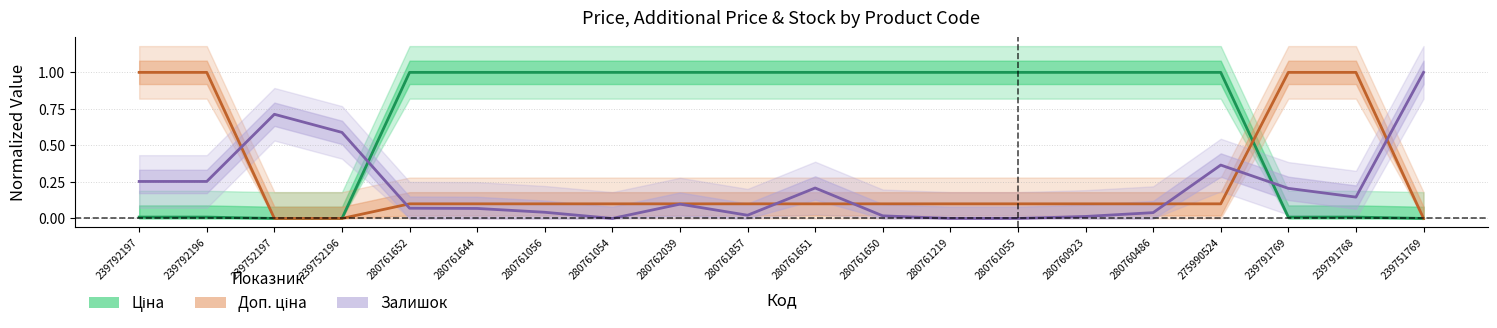

The value of Ціна at 280760486 is 0.5. True or false?

False